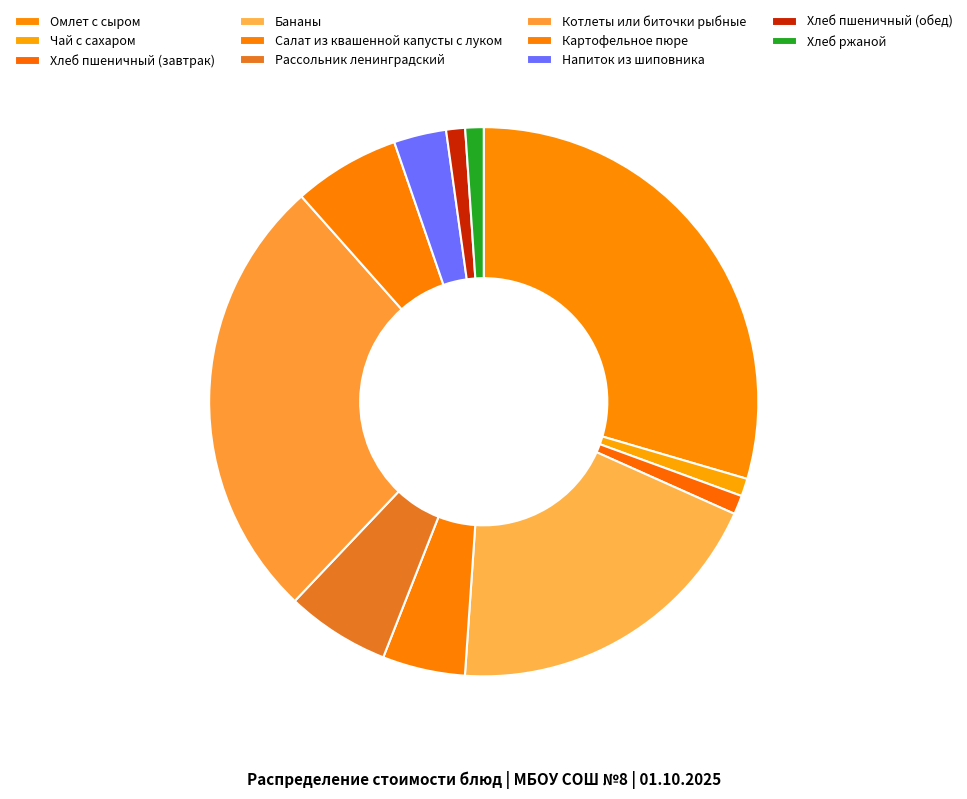

Approximately how many times larger is the value at Омлет с сыром compared to Котлеты или биточки рыбные?

1.1